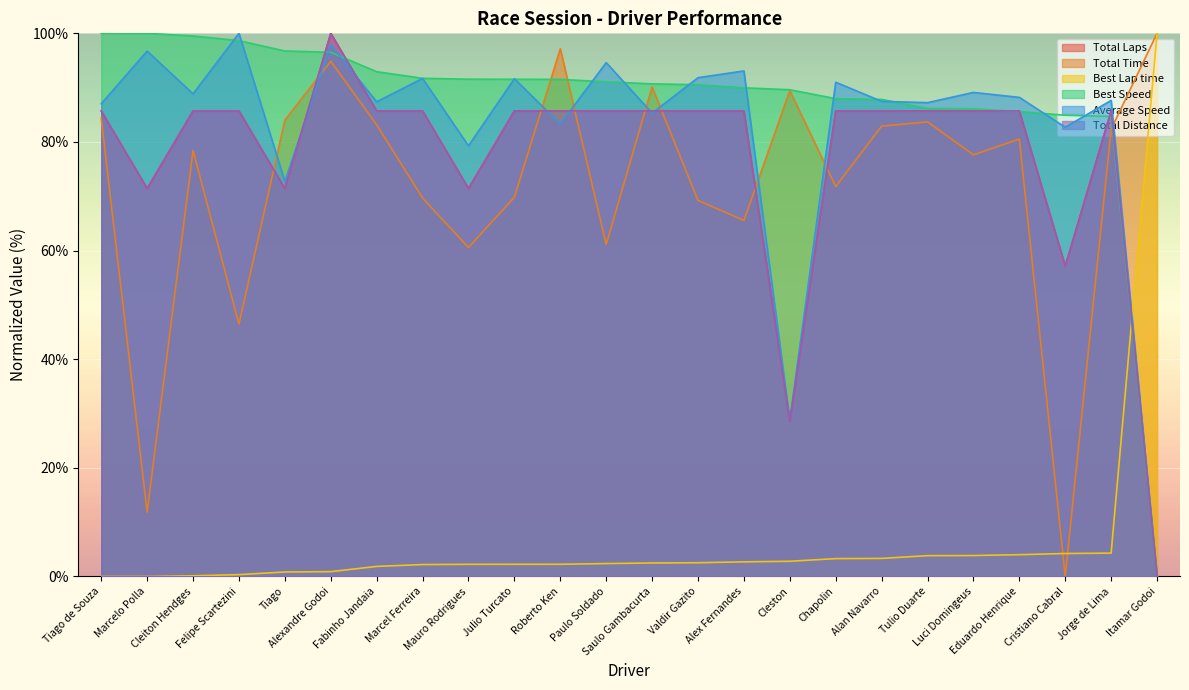

The value of Total Distance at Jorge de Lima is 143.2. True or false?

False